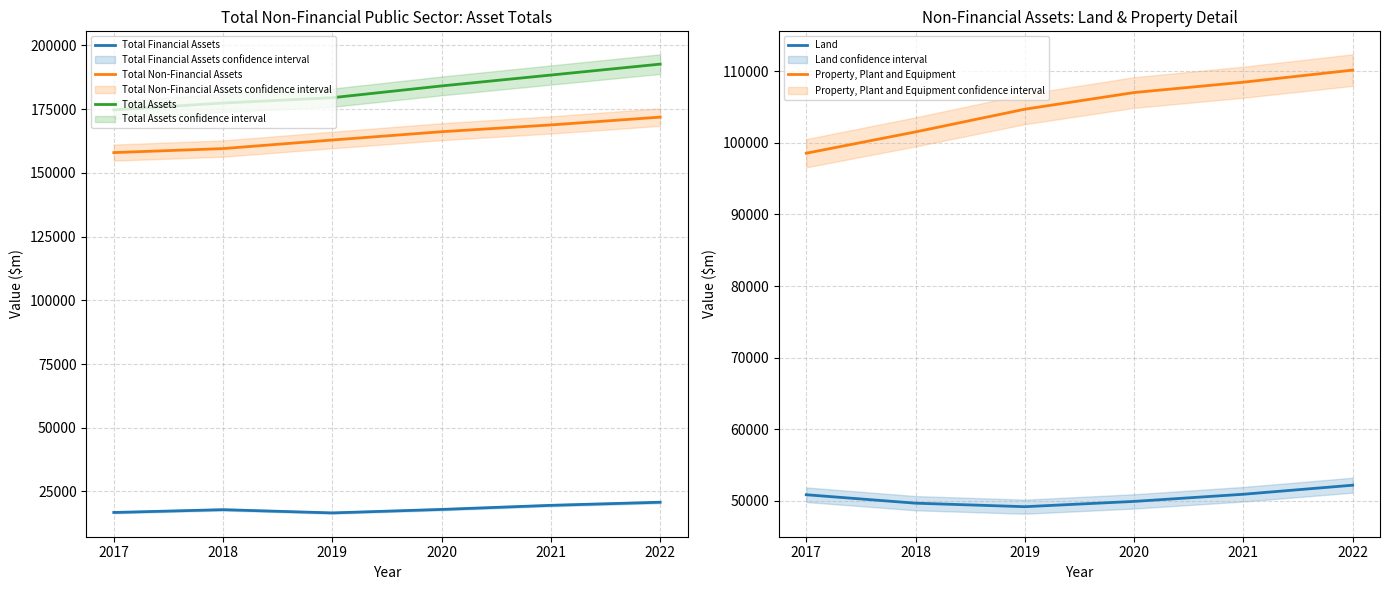

Which category has the lowest value across all series?

2019